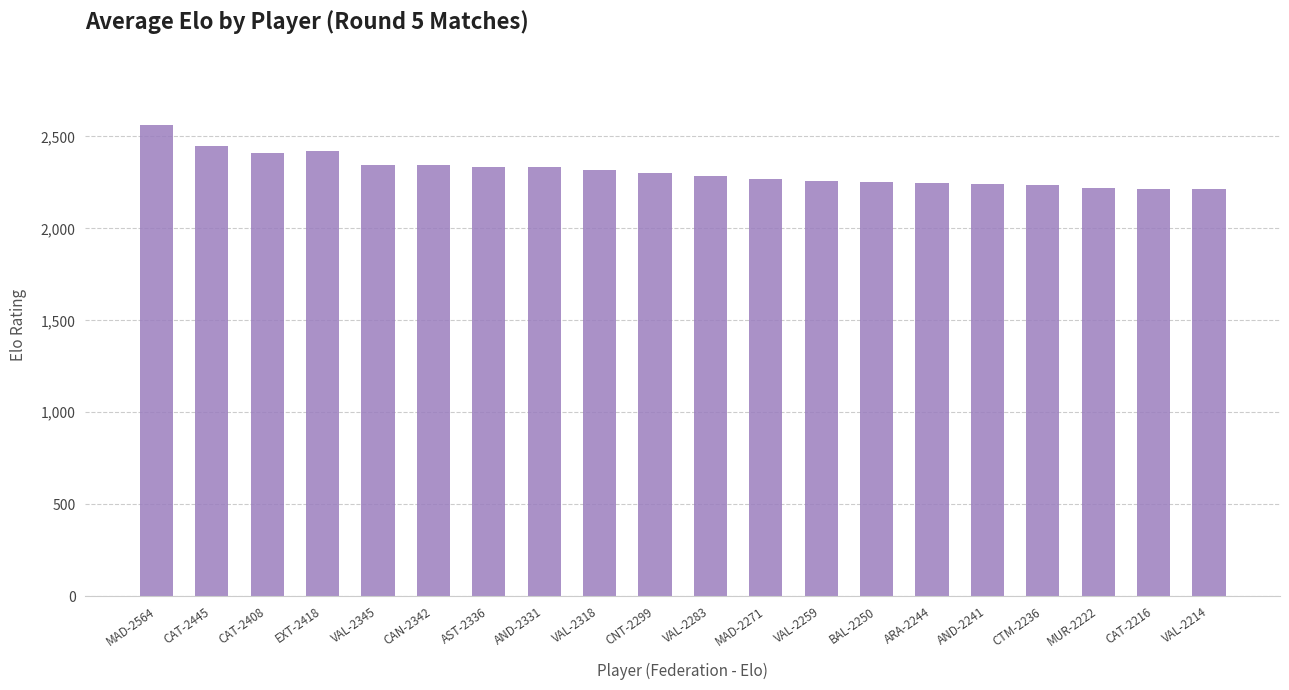

What is the difference between the second highest and minimum values?

231